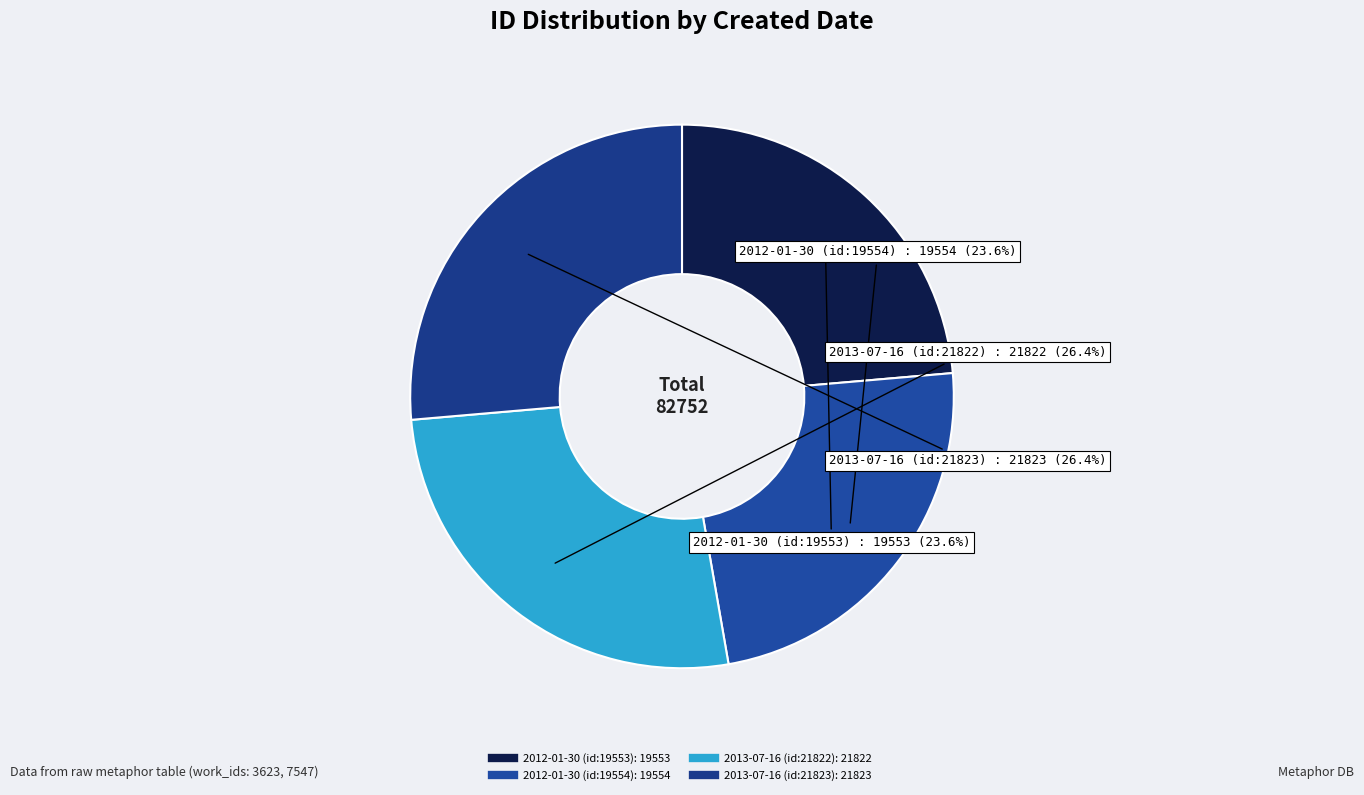

Count the number of slices in the pie.

4